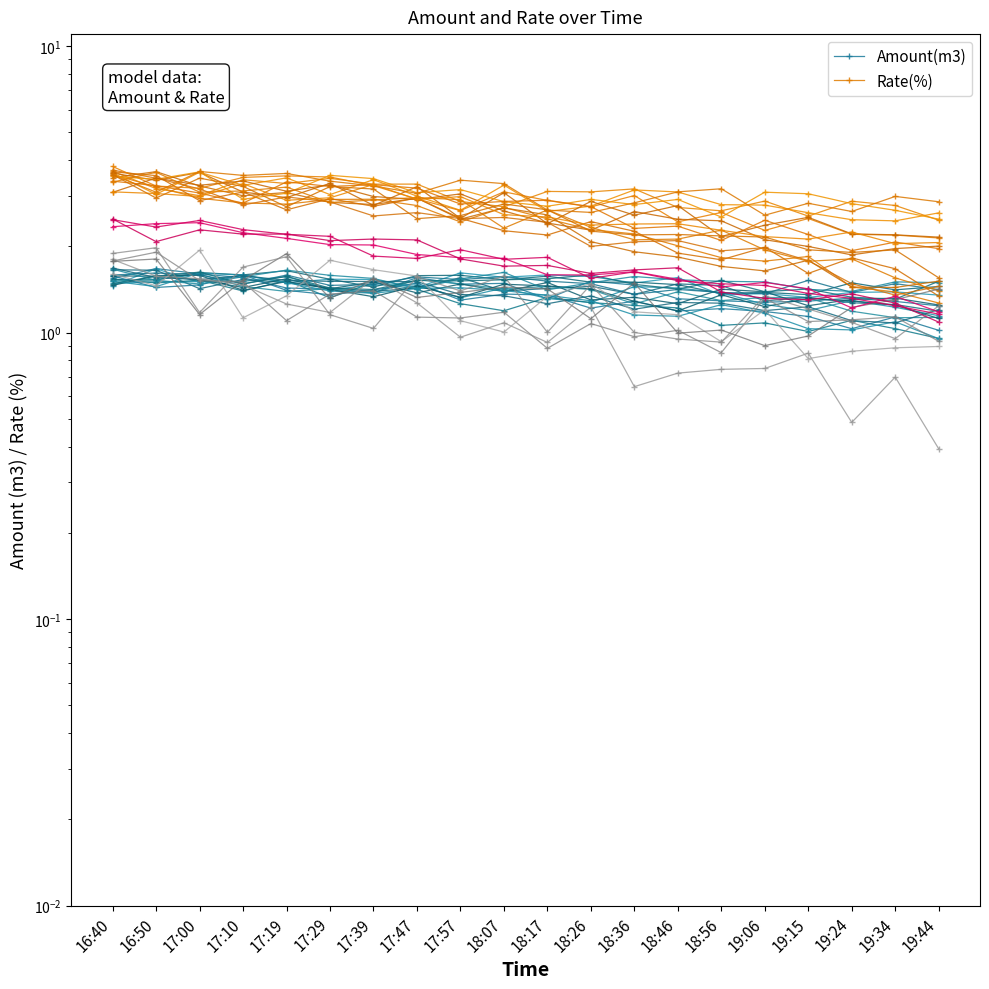

What is the label of the 9th point from the left?

17:57